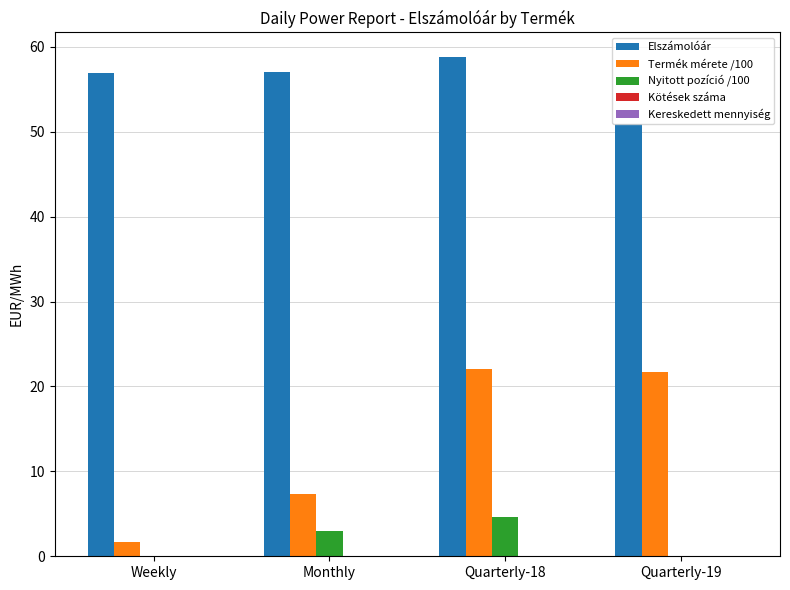

Are the bars grouped side by side (vs. stacked)?

Yes